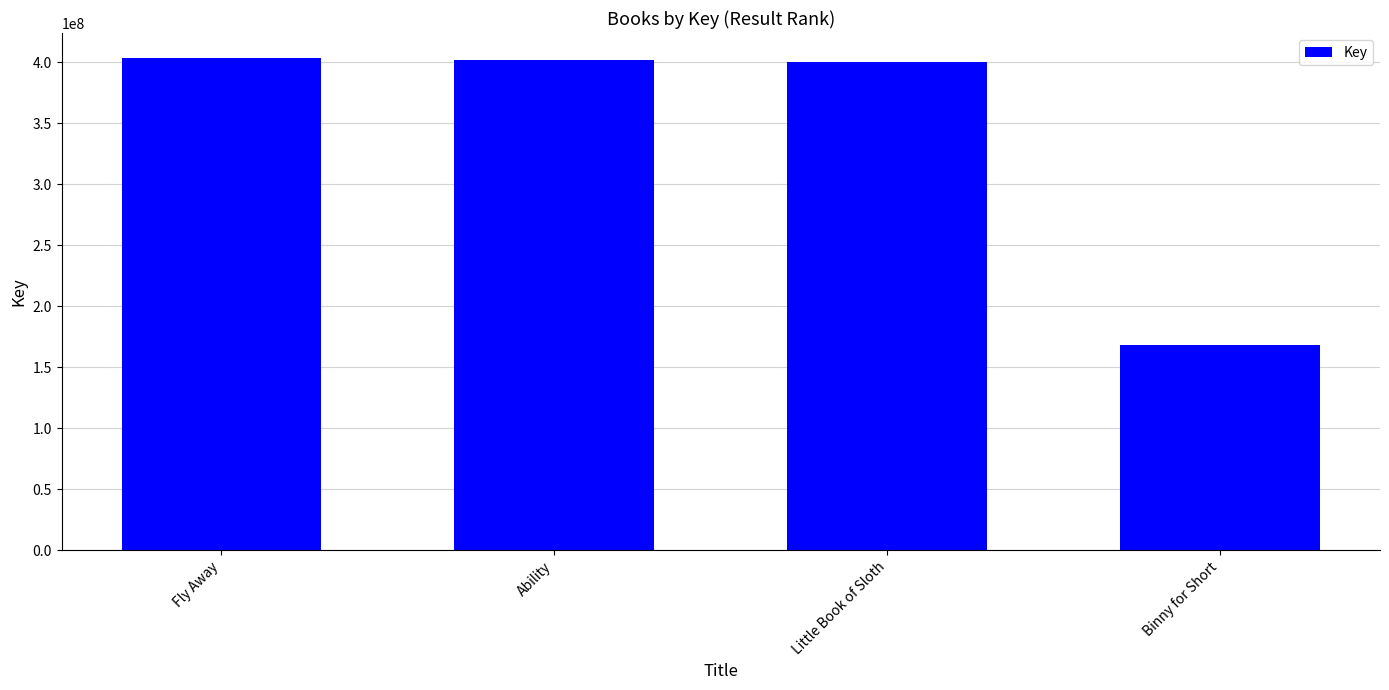

Reading right to left, transcribe all the data shown in this chart.

168522243	400094893	401986471	403910348